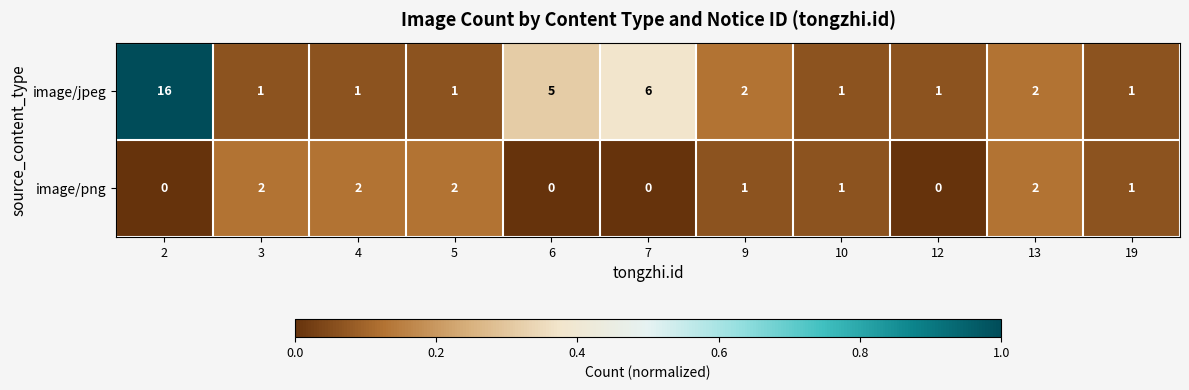

Reading left to right, transcribe all the data shown in this chart.

image/jpeg: 2=16	3=1	4=1	5=1	6=5	7=6	9=2	10=1	12=1	13=2	19=1
image/png: 2=0	3=2	4=2	5=2	6=0	7=0	9=1	10=1	12=0	13=2	19=1